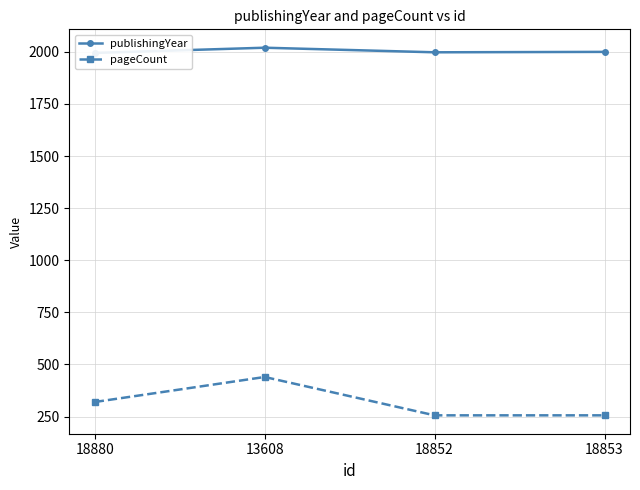

How many categories are shown in the chart?

4